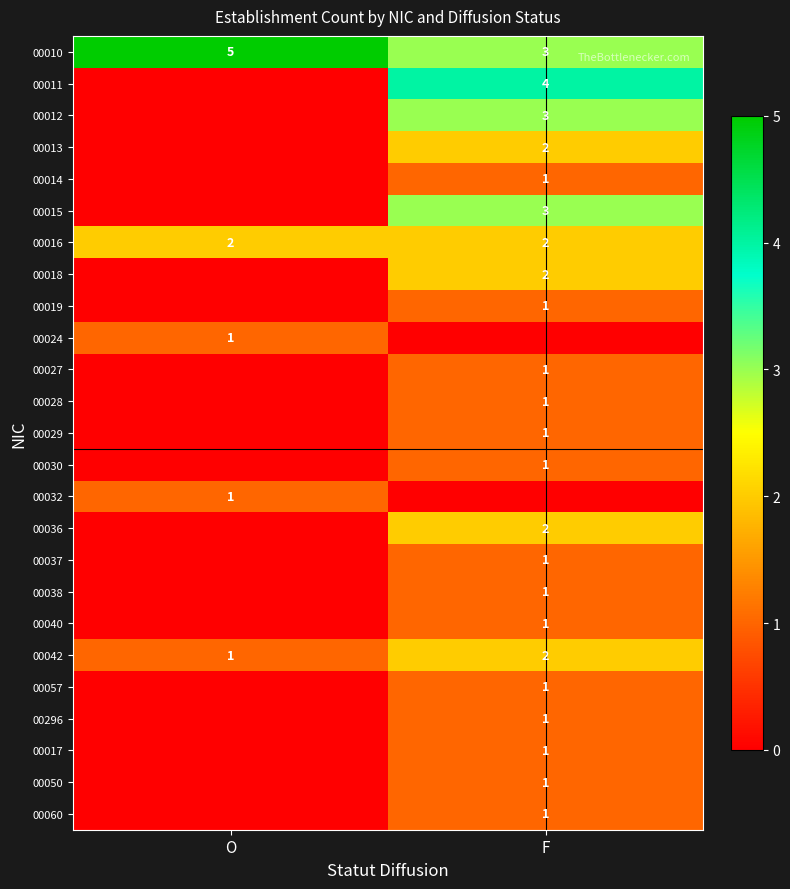

What is the greatest value displayed?

5